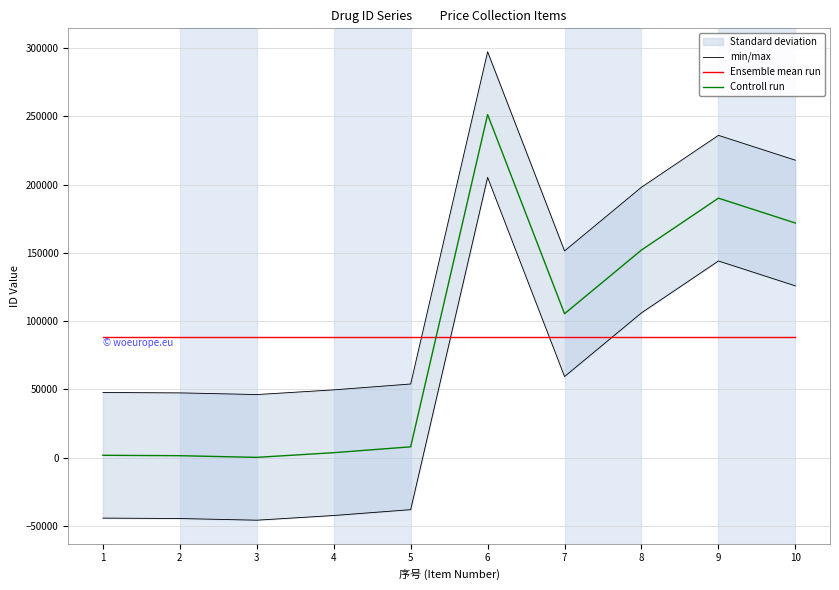

What is the spread (max minus min) of values at 4?

84905.0